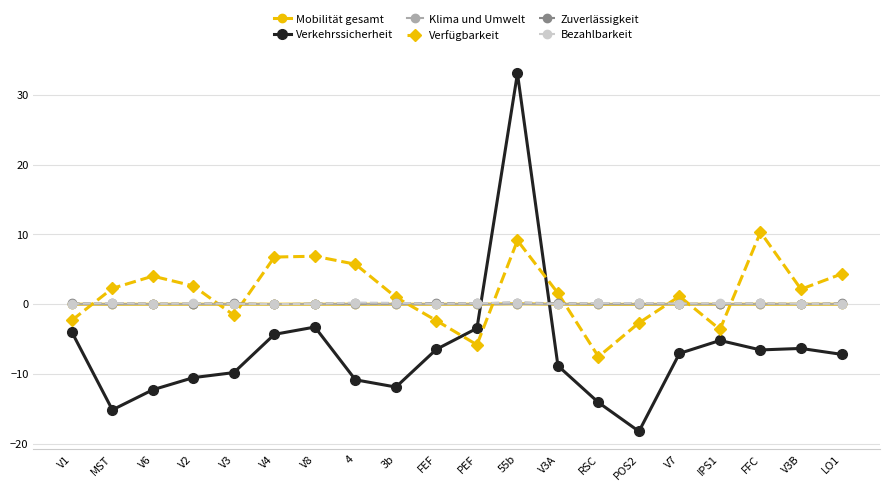

Where do Zuverlässigkeit and Verfügbarkeit first cross each other?

V1 and MST